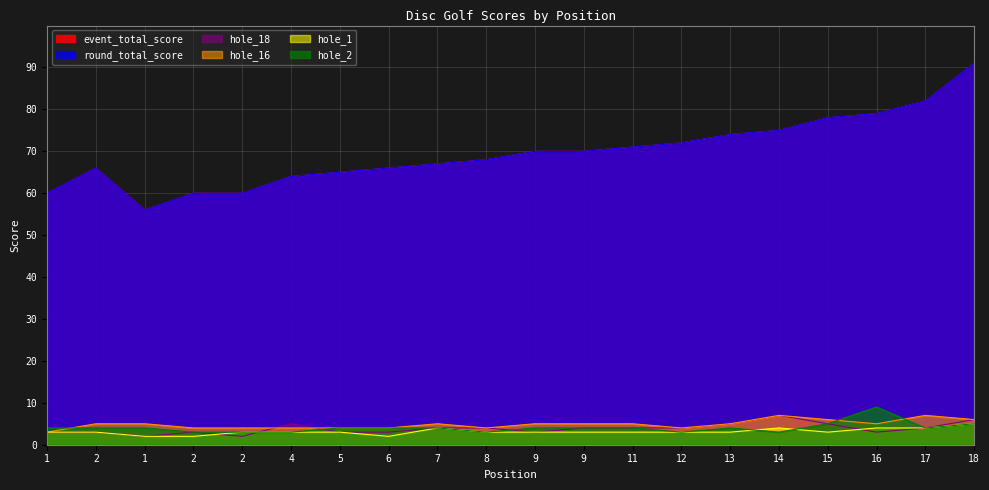

Does the chart have visible grid lines?

Yes